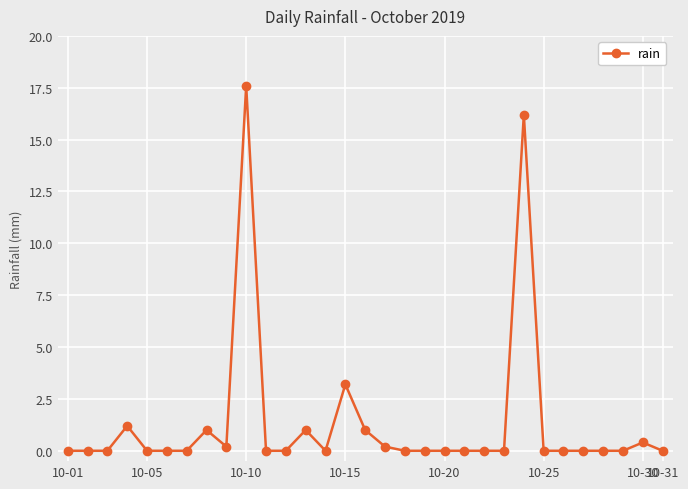

What is the greatest value displayed?

17.6